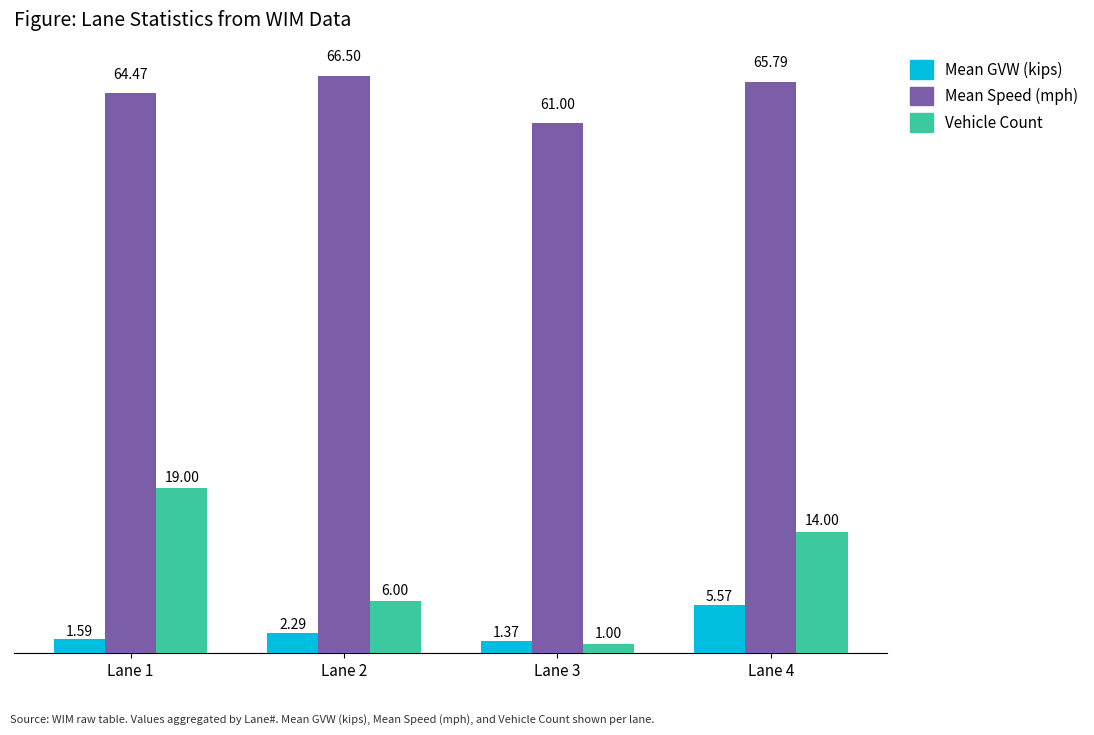

At which label is Mean Speed (mph) closest to 63?

Lane 1